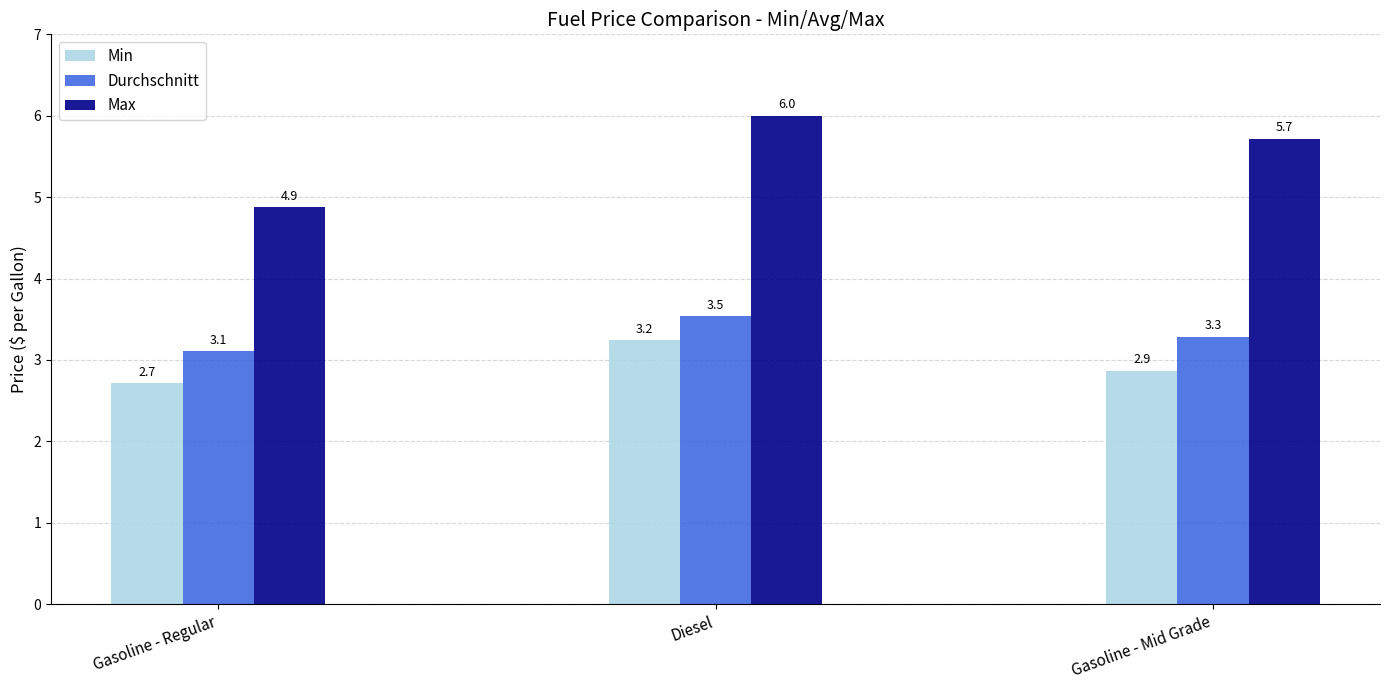

Does the chart contain any negative values?

No